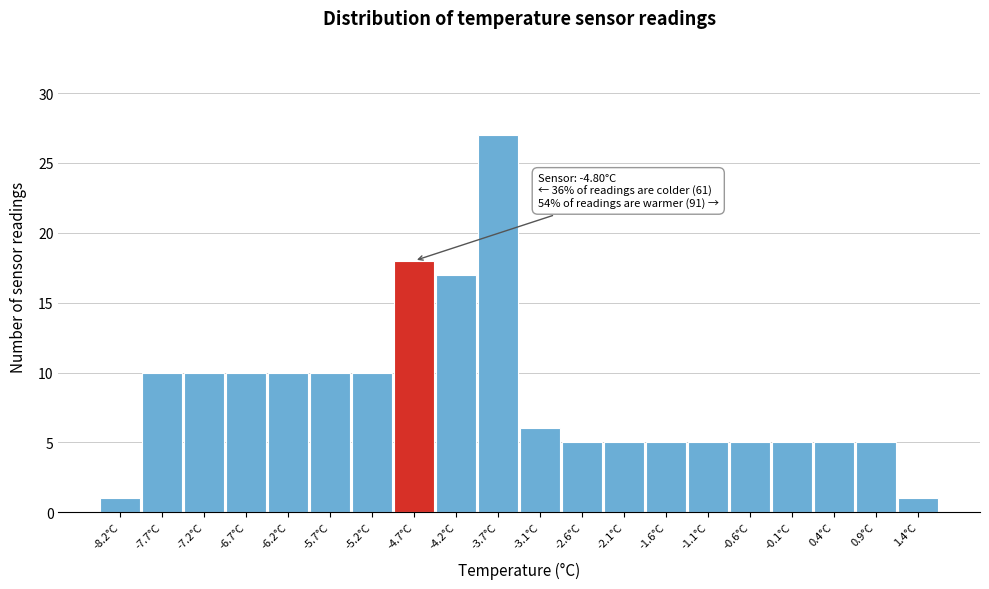

Over which range of the x-axis is the bar tallest?

-3.91 to -3.40